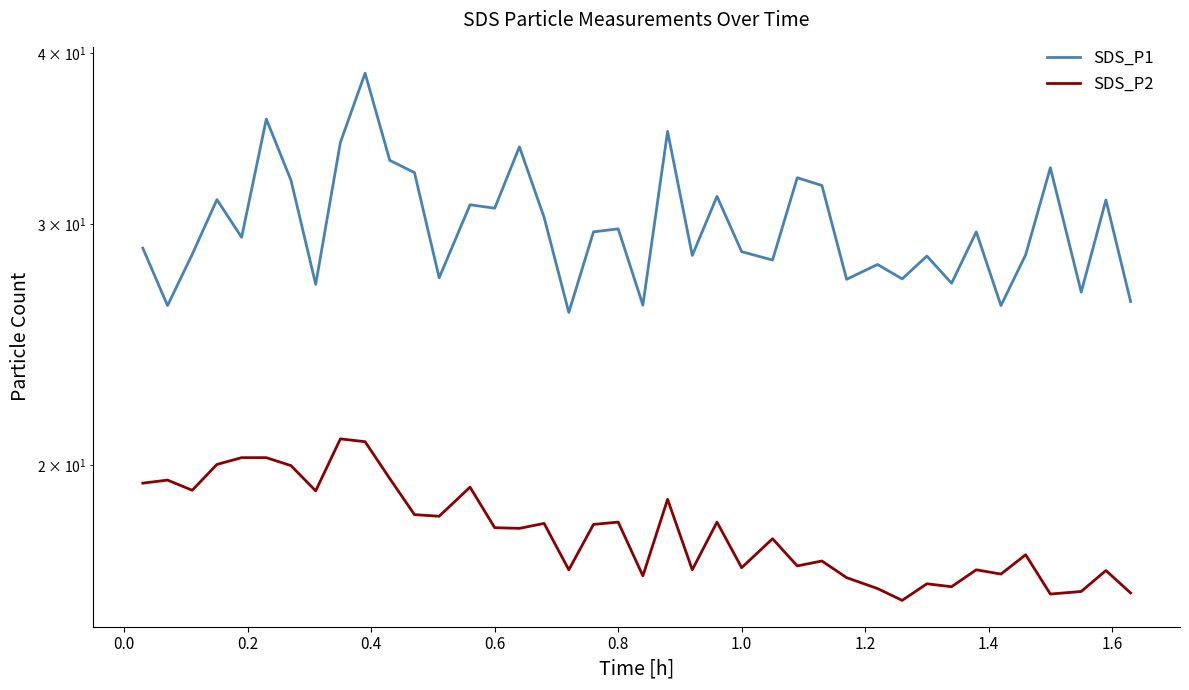

How many lines are shown in the chart?

2